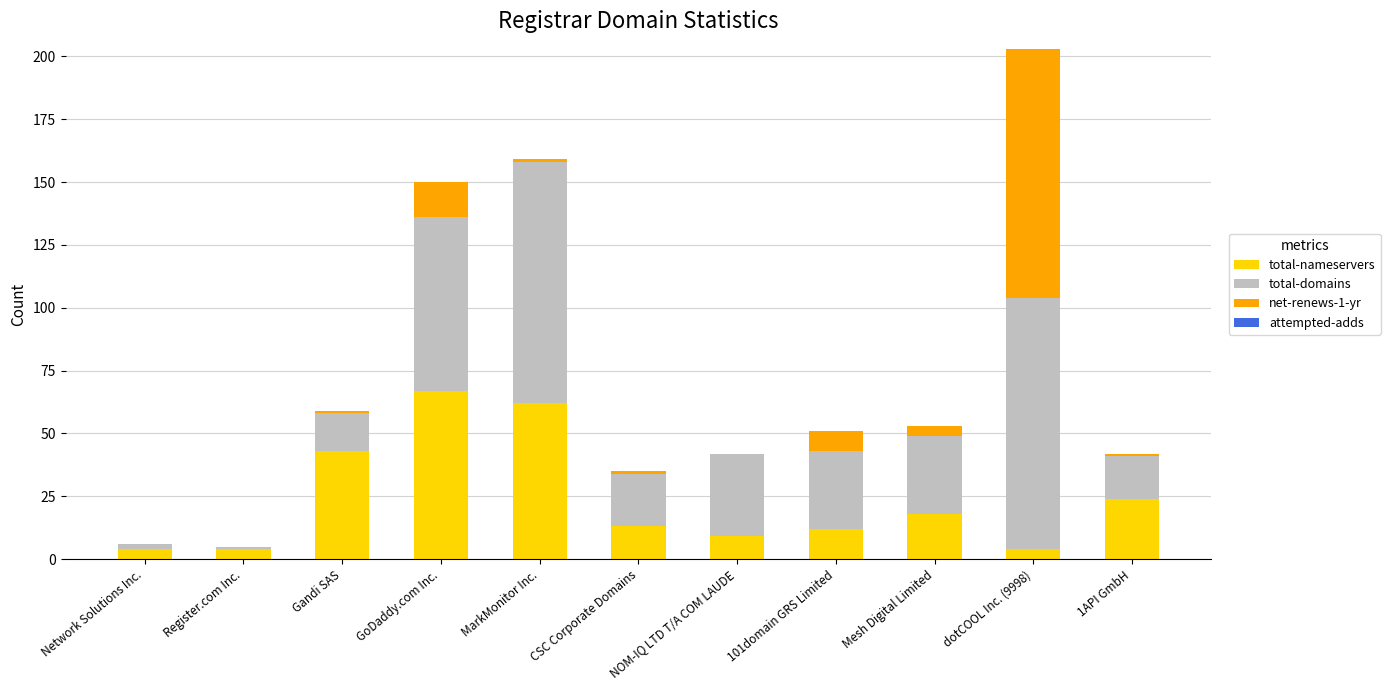

True or false: total-nameservers has a value of 62 at MarkMonitor Inc..

True